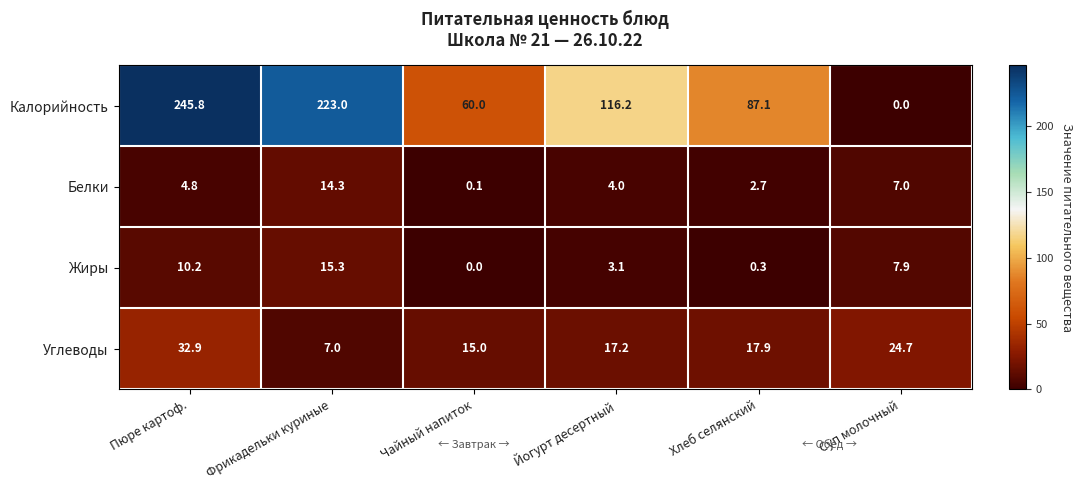

Reading right to left, transcribe all the data shown in this chart.

Калорийность: Суп молочный=0.0	Хлеб селянский=87.1	Йогурт десертный=116.2	Чайный напиток=60.0	Фрикадельки куриные=223.0	Пюре картоф.=245.8
Белки: Суп молочный=7.0	Хлеб селянский=2.7	Йогурт десертный=4.0	Чайный напиток=0.1	Фрикадельки куриные=14.3	Пюре картоф.=4.8
Жиры: Суп молочный=7.9	Хлеб селянский=0.3	Йогурт десертный=3.1	Чайный напиток=0.0	Фрикадельки куриные=15.3	Пюре картоф.=10.2
Углеводы: Суп молочный=24.7	Хлеб селянский=17.9	Йогурт десертный=17.2	Чайный напиток=15.0	Фрикадельки куриные=7.0	Пюре картоф.=32.9